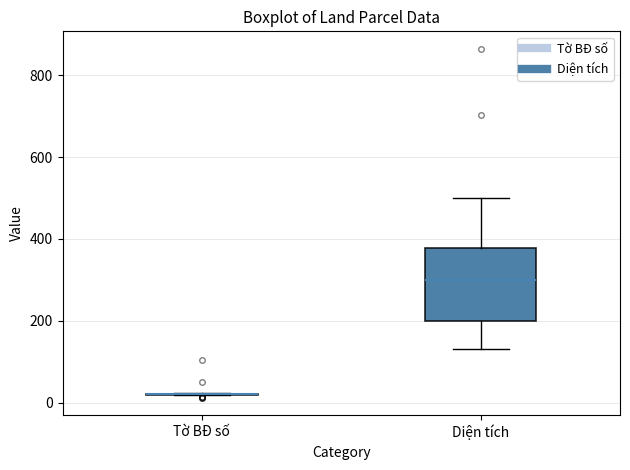

Reading left to right, transcribe this box plot: for each box, give where its median line is, the range the box spans, and where its two whiskers end, as read against the y-axis. The values are not printed on the chart, so give them approximately, as read against the axis.

Tờ BĐ số: box collapsed to a line at 20, whiskers 20 to 20
Diện tích: median 300, box 200 to 380, whiskers 140 to 500